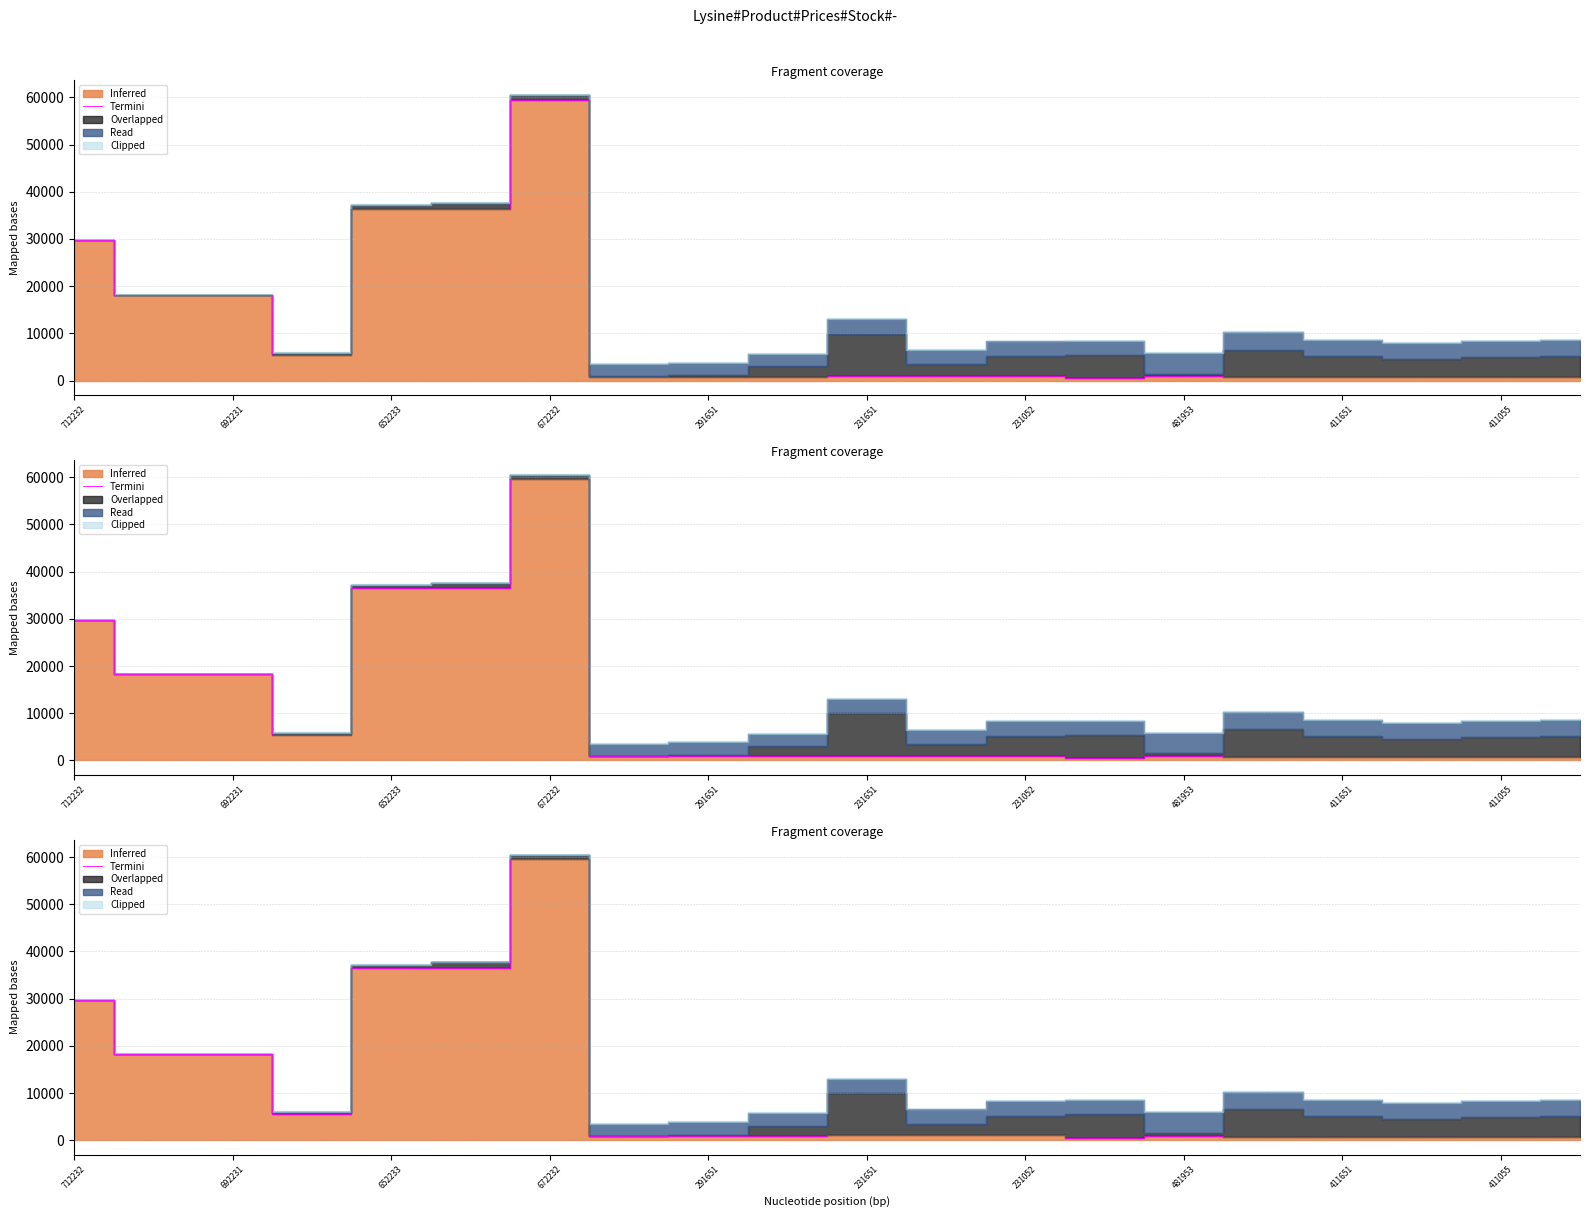

What is the difference between the maximum and minimum values?

58925.2